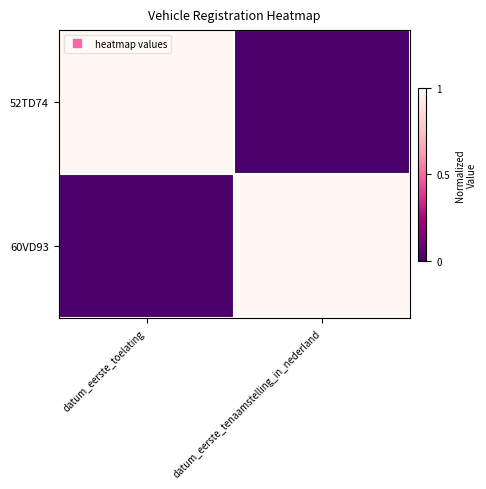

Reading left to right, list all the values displayed in this chart.

52TD74: datum_eerste_toelating=1	datum_eerste_tenaamstelling_in_nederland=0
60VD93: datum_eerste_toelating=0	datum_eerste_tenaamstelling_in_nederland=1